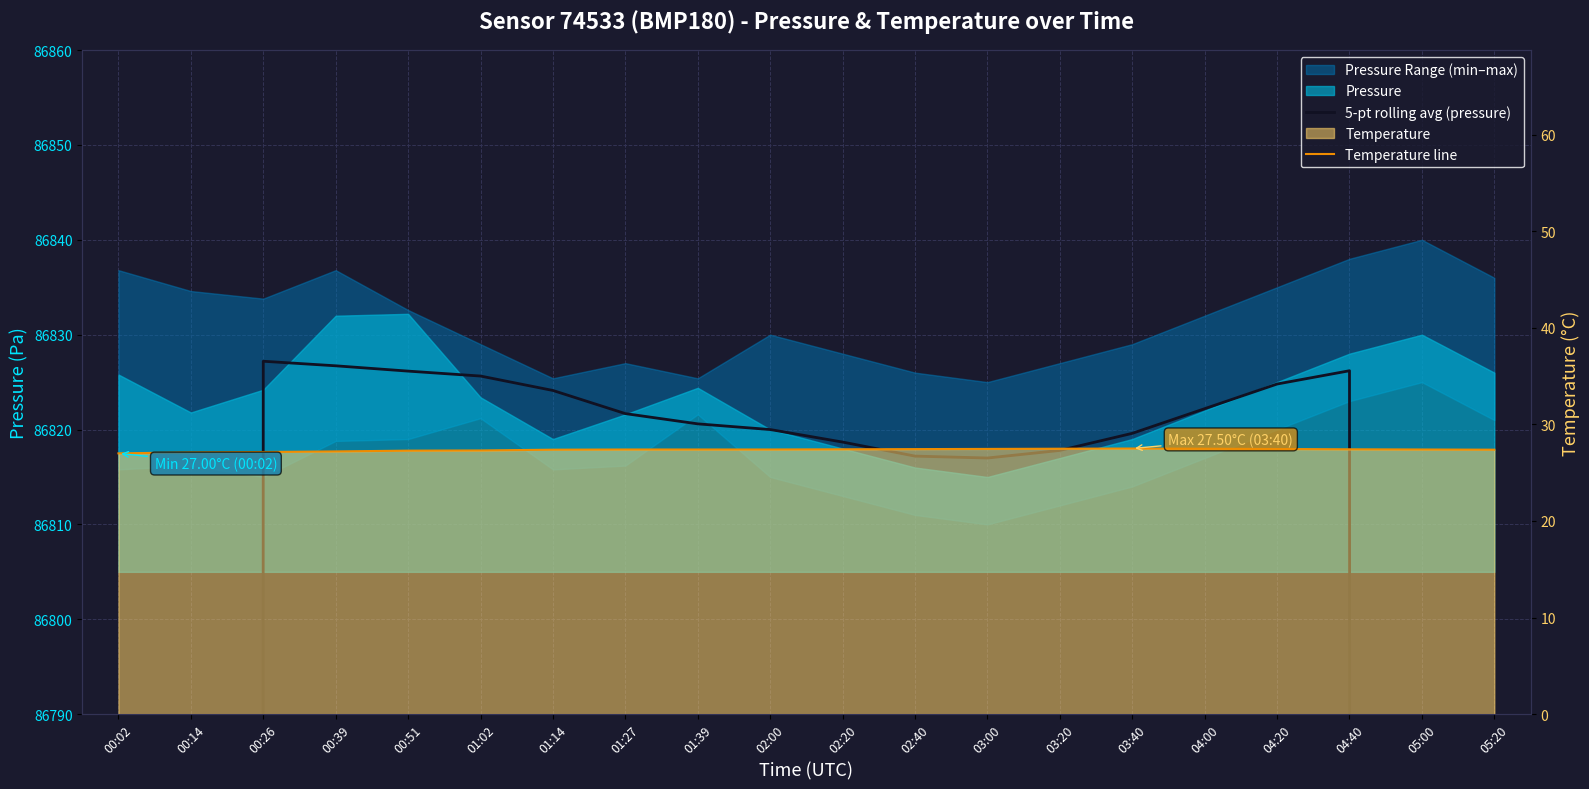

Rank the categories by Temperature line value from highest to lowest.

03:40, 03:20, 04:00, 03:00, 04:20, 02:40, 02:20, 04:40, 01:27, 01:39, 02:00, 05:00, 01:14, 05:20, 01:02, 00:51, 00:39, 00:26, 00:14, 00:02